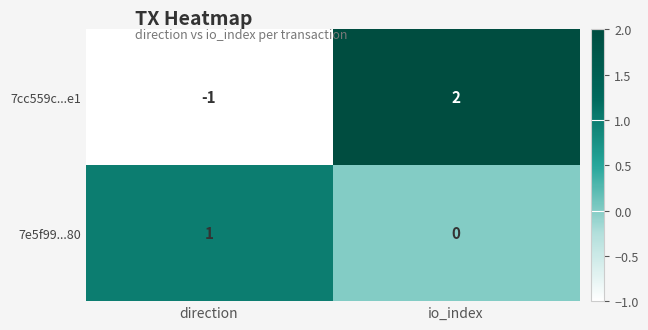

List the series in order of their peak value, highest first.

7cc559c...e1, 7e5f99...80